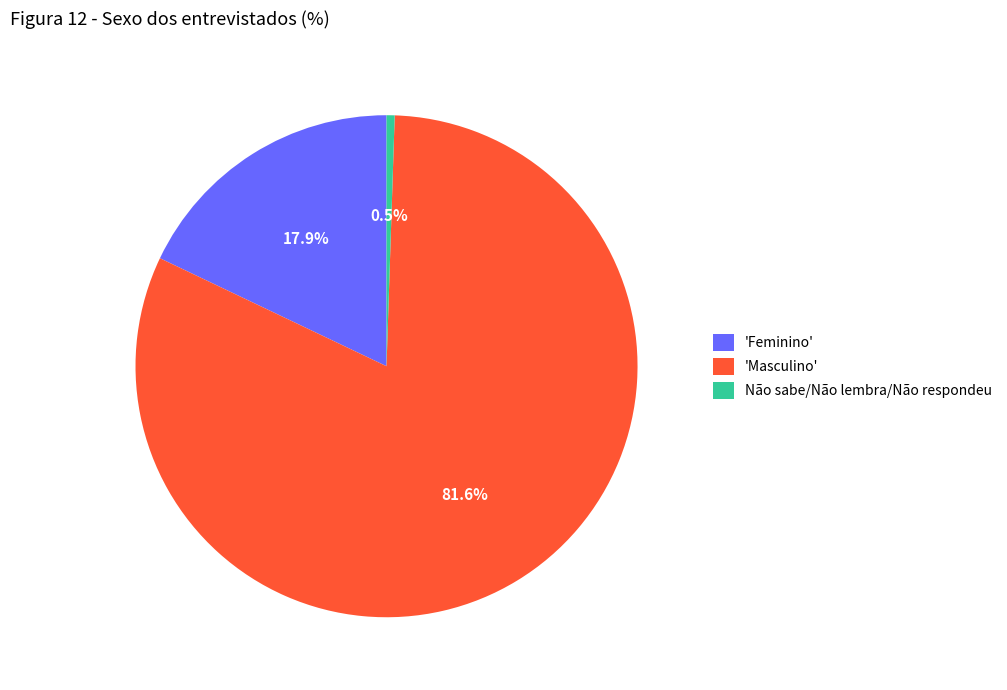

What percentage is NOT represented by 'Masculino'?

18.4%